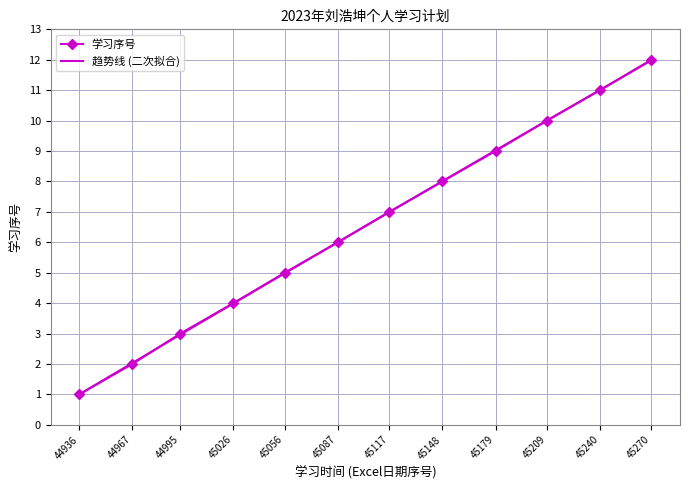

Reading left to right, list all the values displayed in this chart.

1	2	3	4	5	6	7	8	9	10	11	12